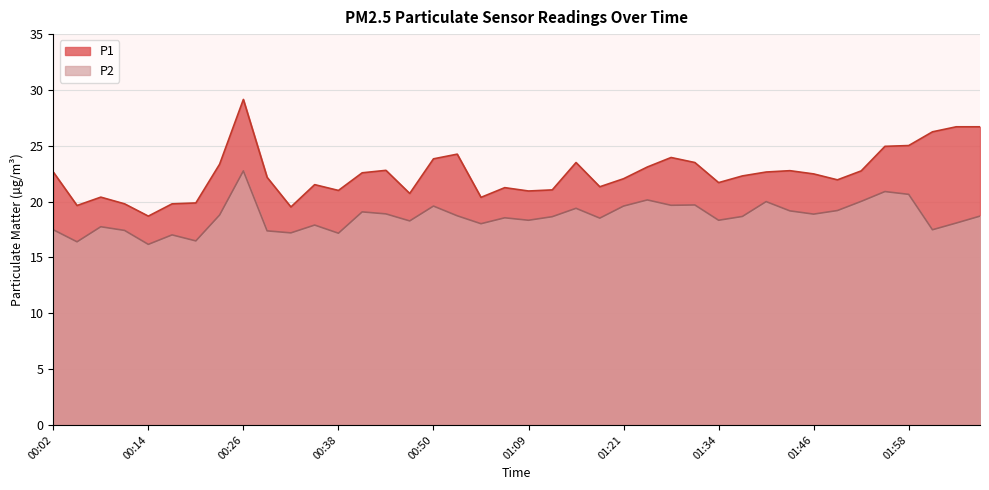

Does the chart display data point markers on the line(s)?

No